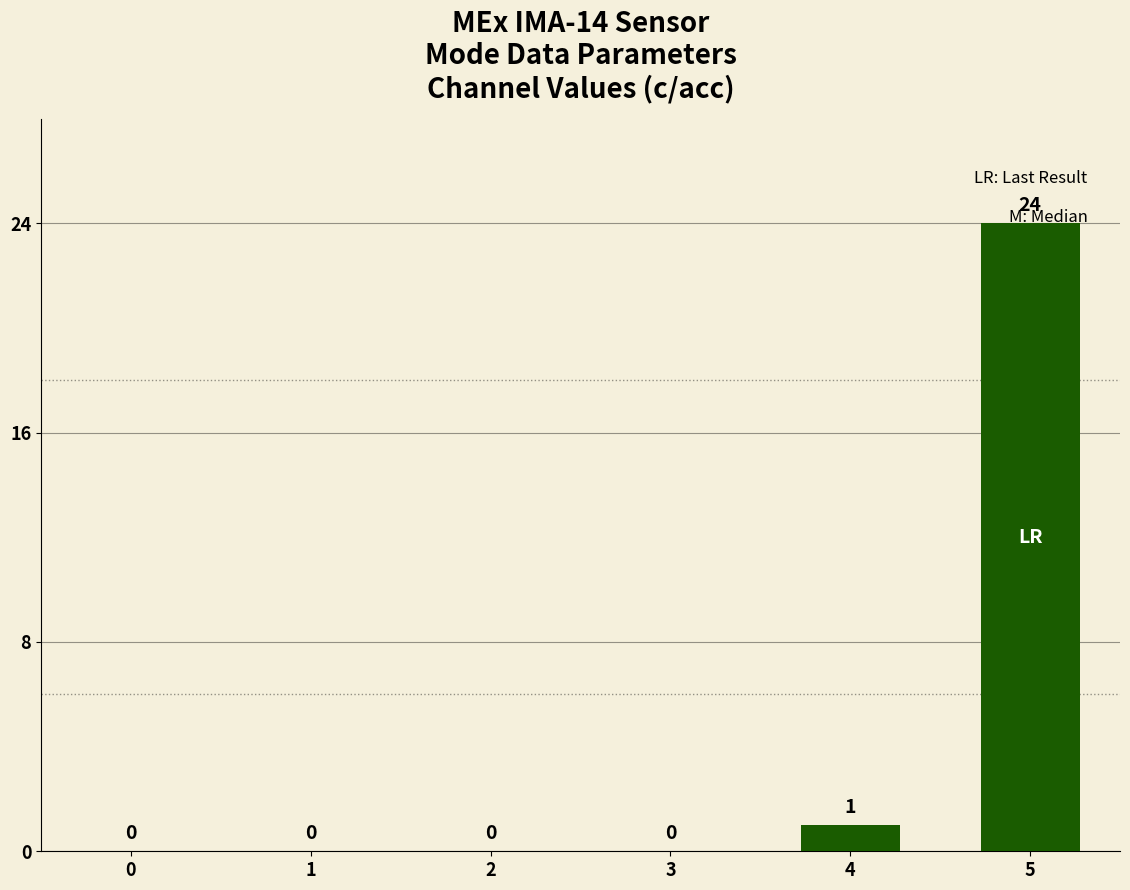

What is the greatest value displayed?

24